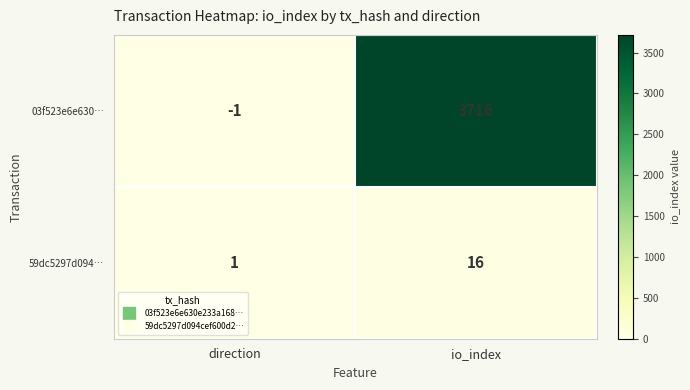

What is the spread (max minus min) of values at io_index?

3700